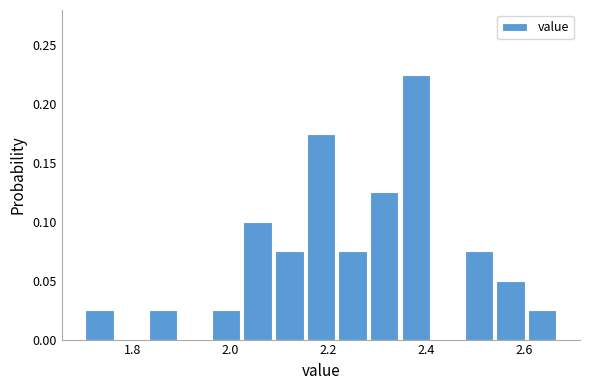

Read against the x-axis, roughly where is the centre of the tallest bar?

2.38